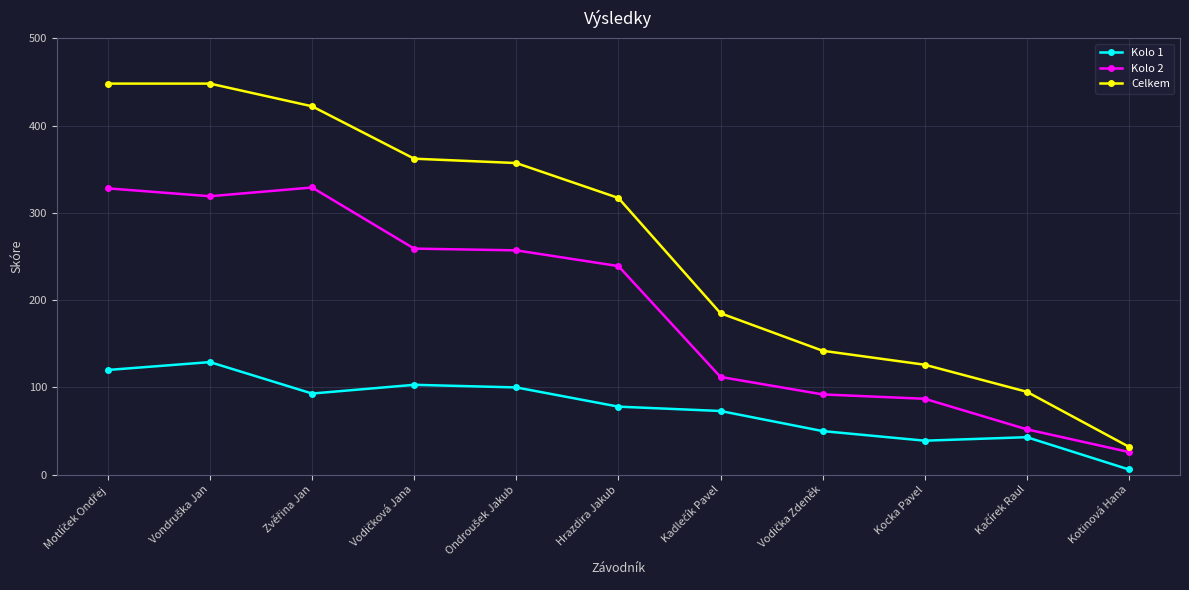

What is the sum of all Kolo 2 values?

2100